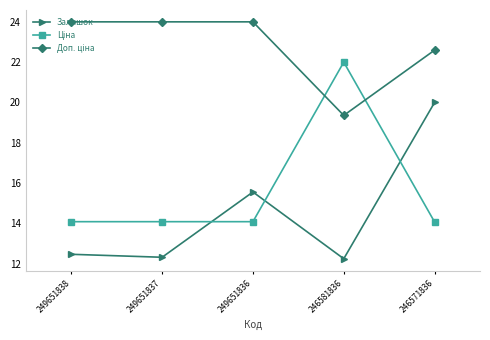

At which category is the sum across all series the highest?

246571836